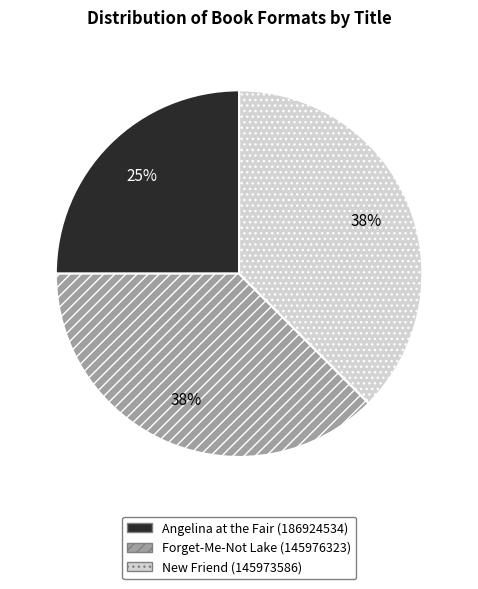

To the nearest percent, what is the average slice percentage?

33%